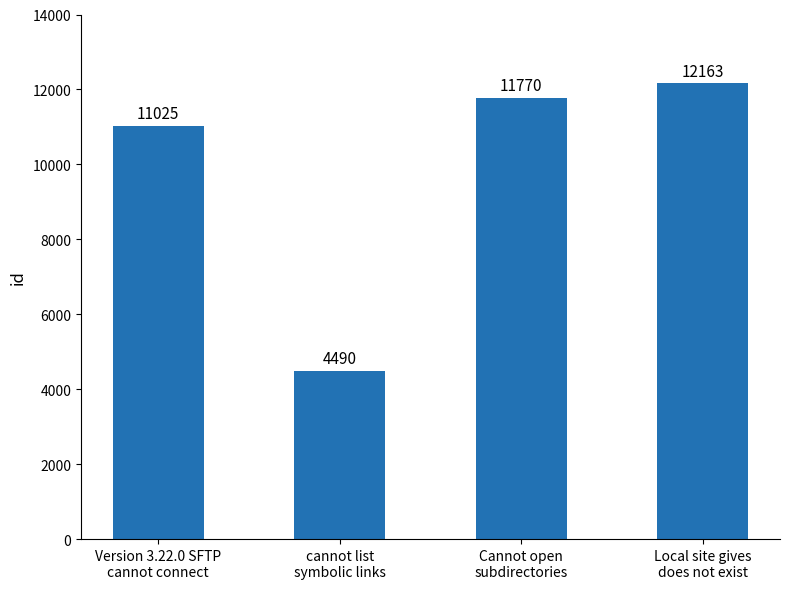

List the labels in order of value, smallest first.

cannot list
symbolic links, Version 3.22.0 SFTP
cannot connect, Cannot open
subdirectories, Local site gives
does not exist